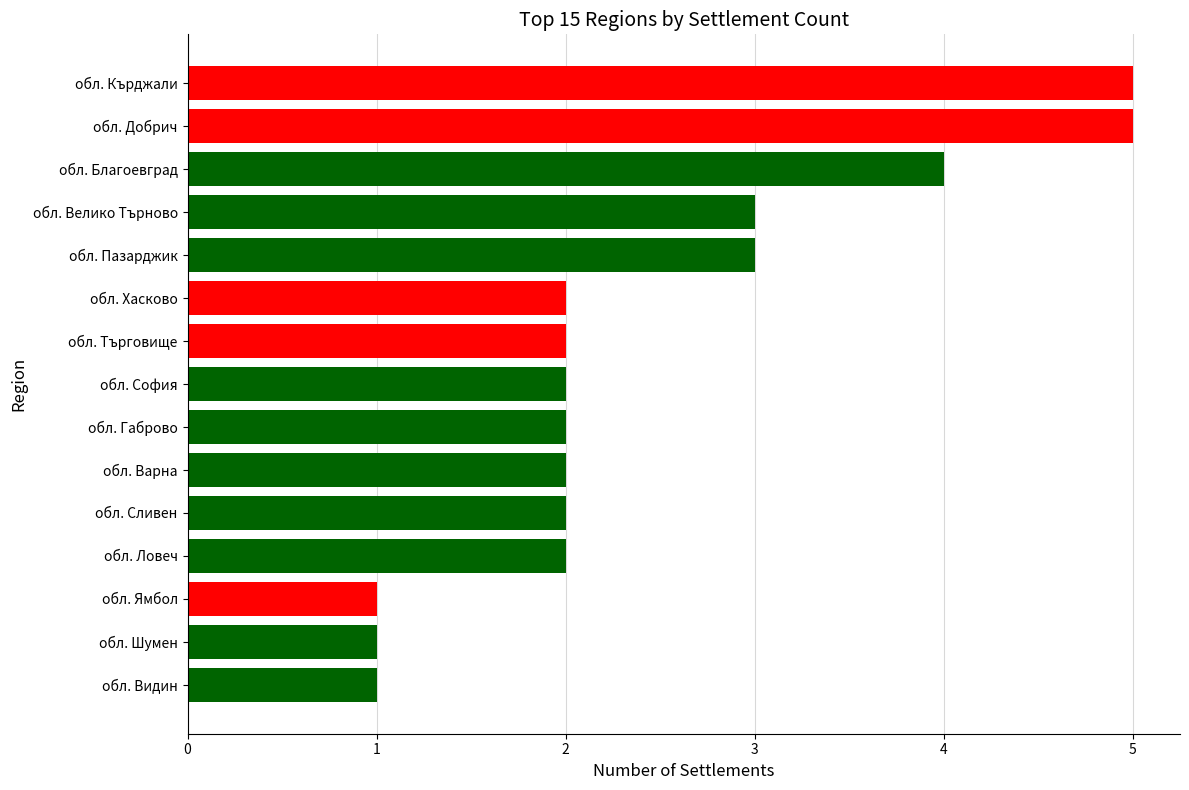

Read the value at обл. Кърджали.

5